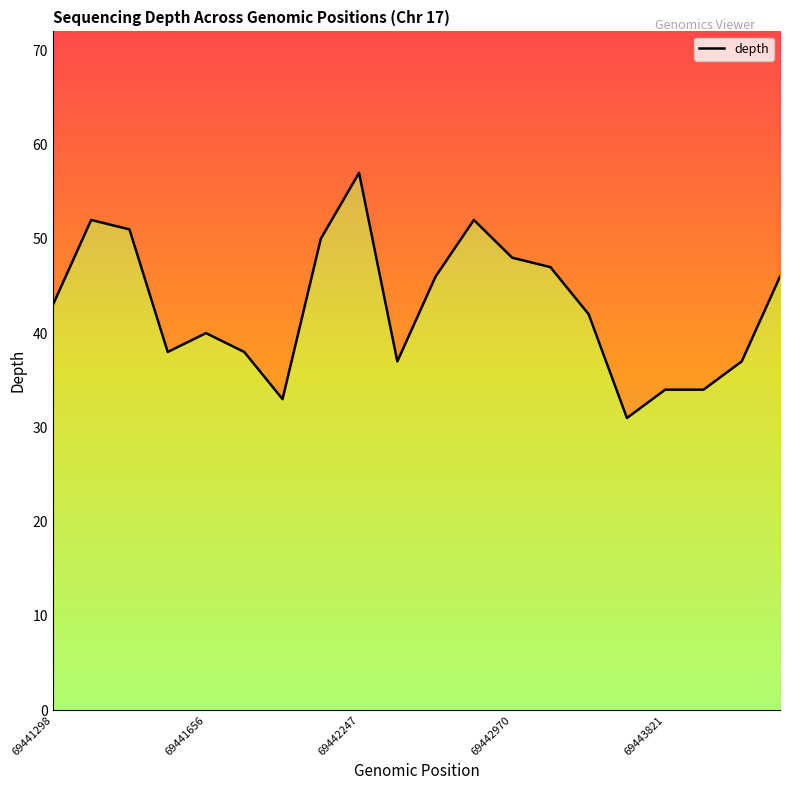

What is the value of the 7th point from the left?

33